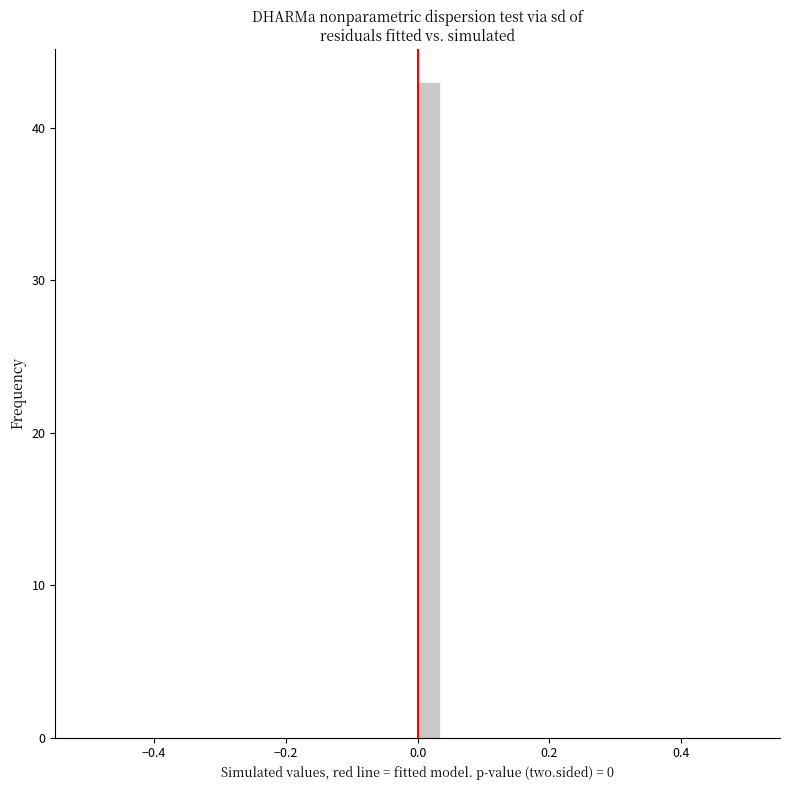

Around what value on the x-axis is the tallest bar? Give the approximate position of its centre, as read against the axis.

0.02